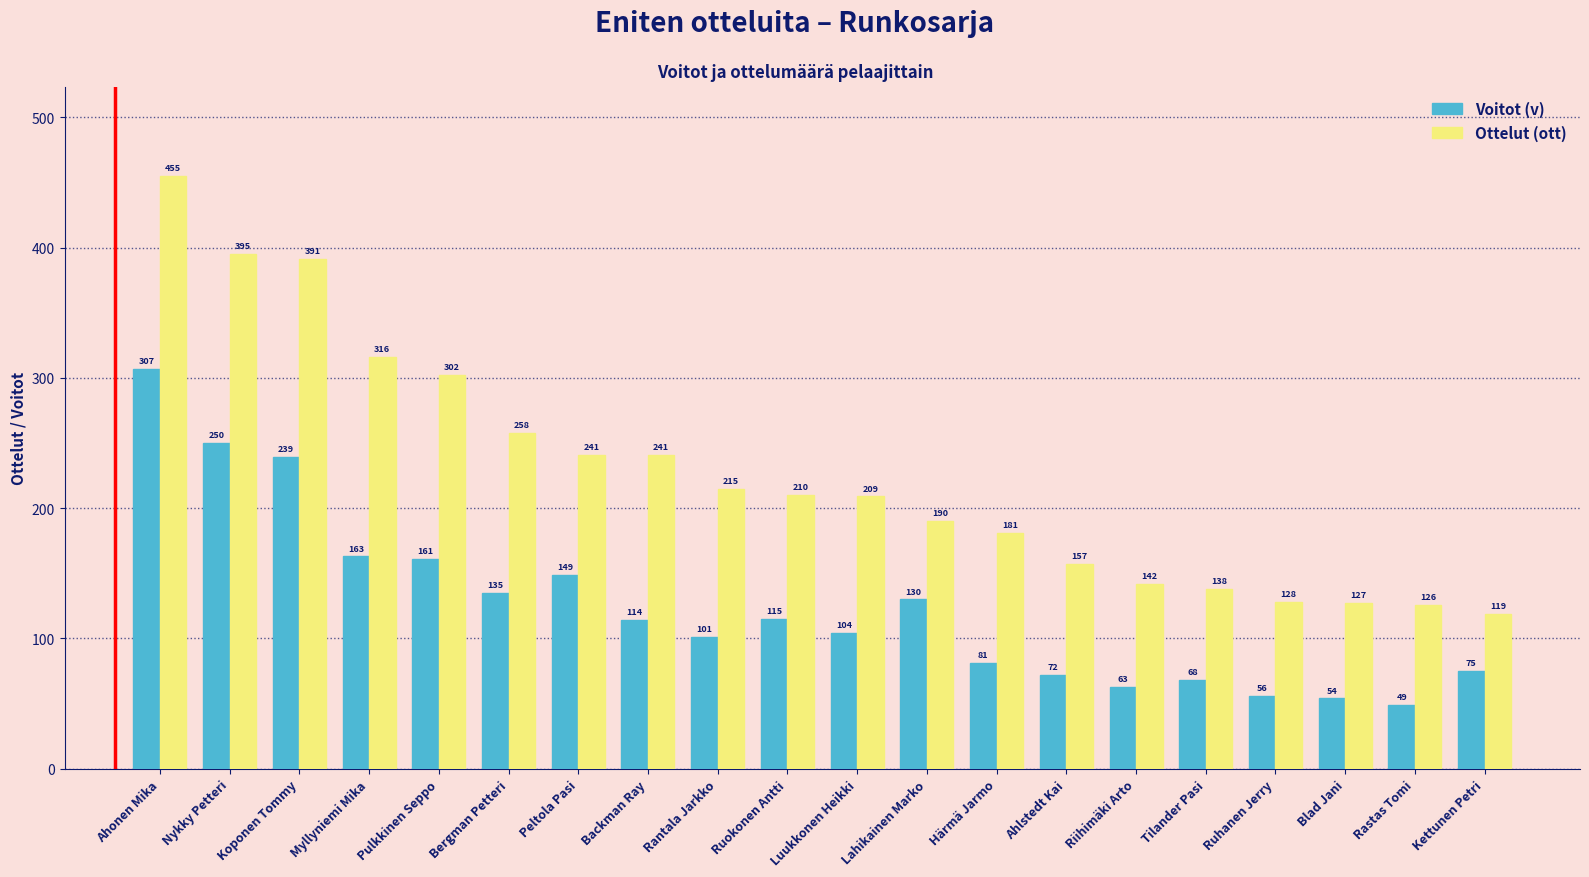

What is the average value of the Voitot (v) series?

124